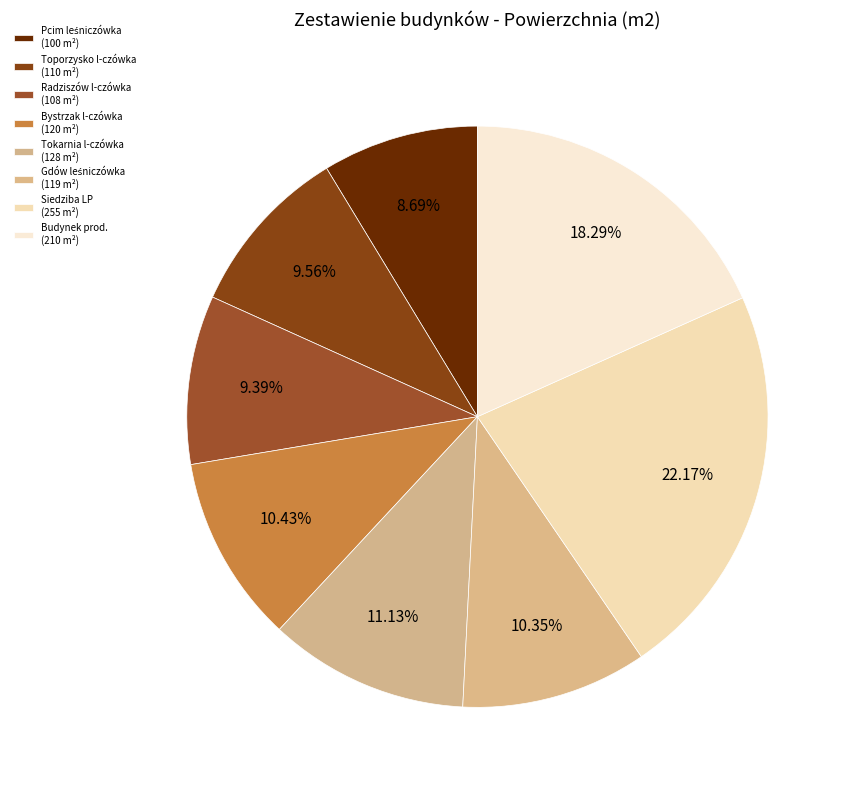

What is the smallest slice in the pie chart?

Bud.mieszk.Pcim leśniczówka